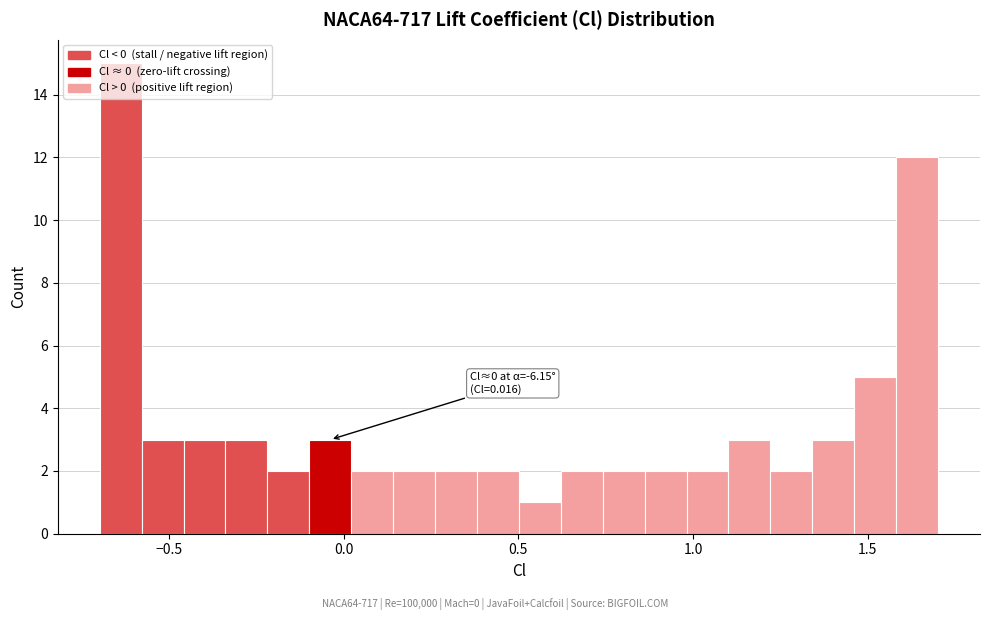

Read against the x-axis, roughly where is the centre of the tallest bar?

-0.65